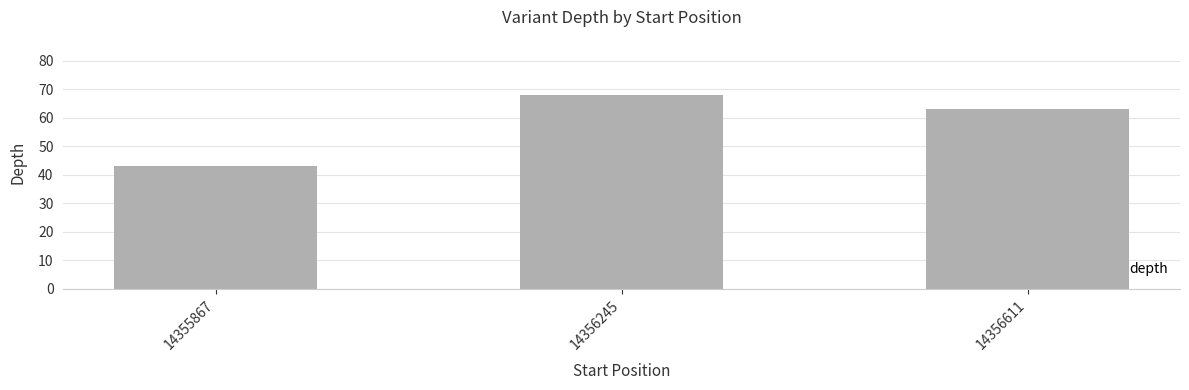

What is the change in value from 14355867 to 14356245?

+25